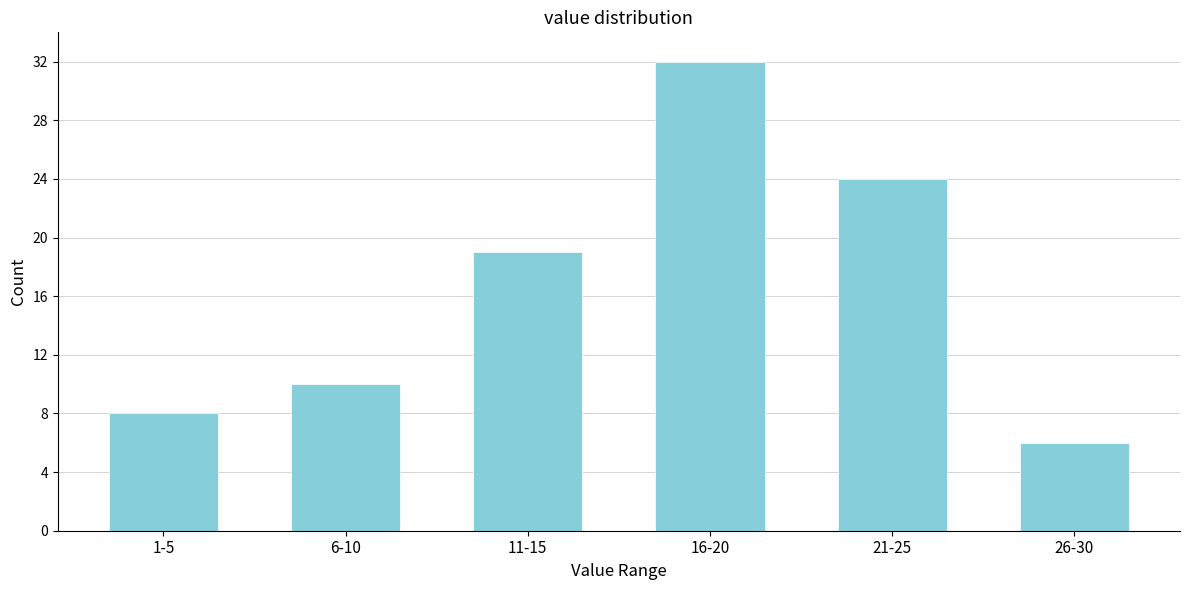

Reading left to right, list all the values displayed in this chart.

8	10	19	32	24	6